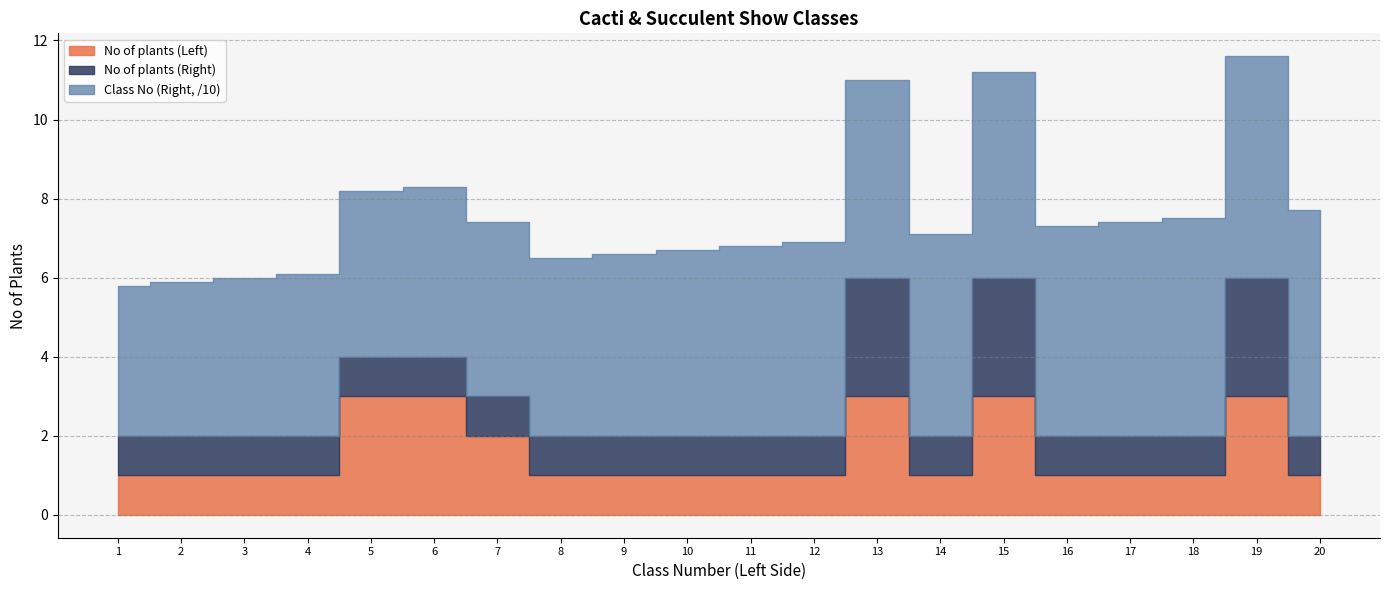

How many No of plants (Left) values are between 1 and 3?

20